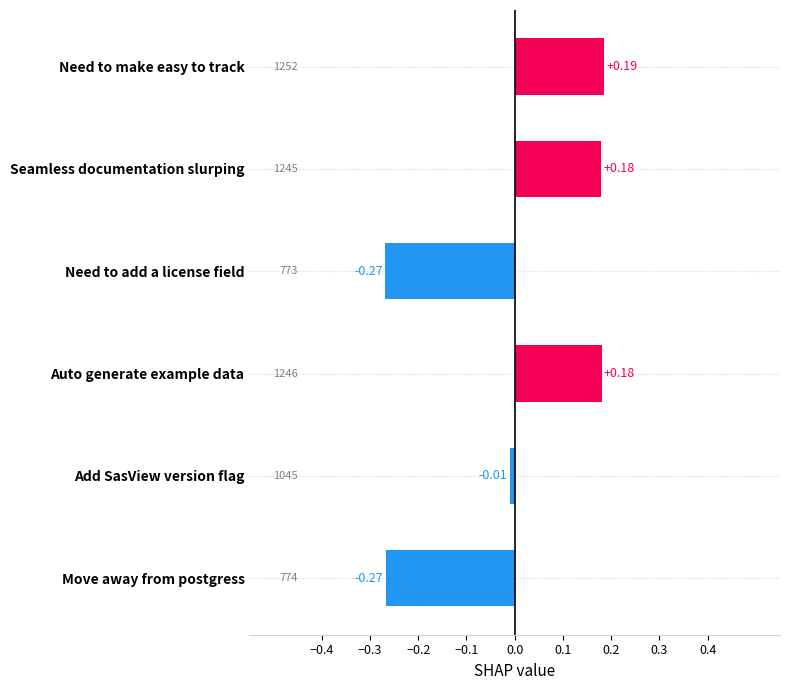

At which label is the value closest to 0?

Add SasView version flag